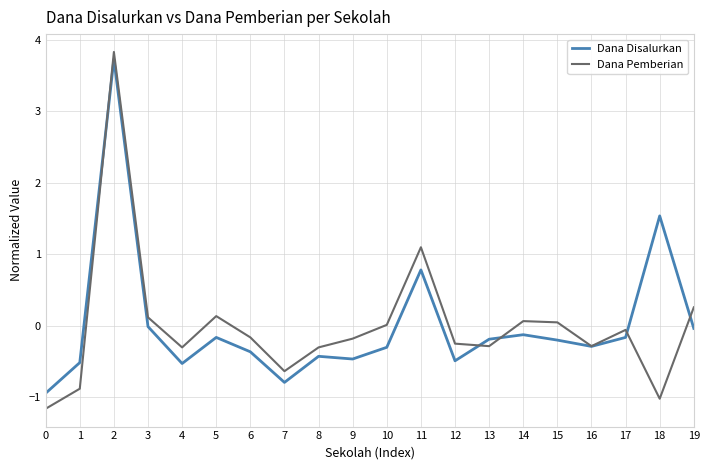

What is the minimum value for Dana Disalurkan?

-0.9